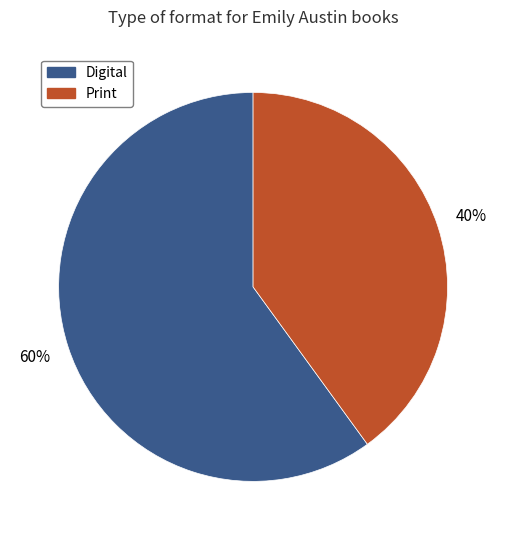

To the nearest percent, what is the average slice percentage?

50%